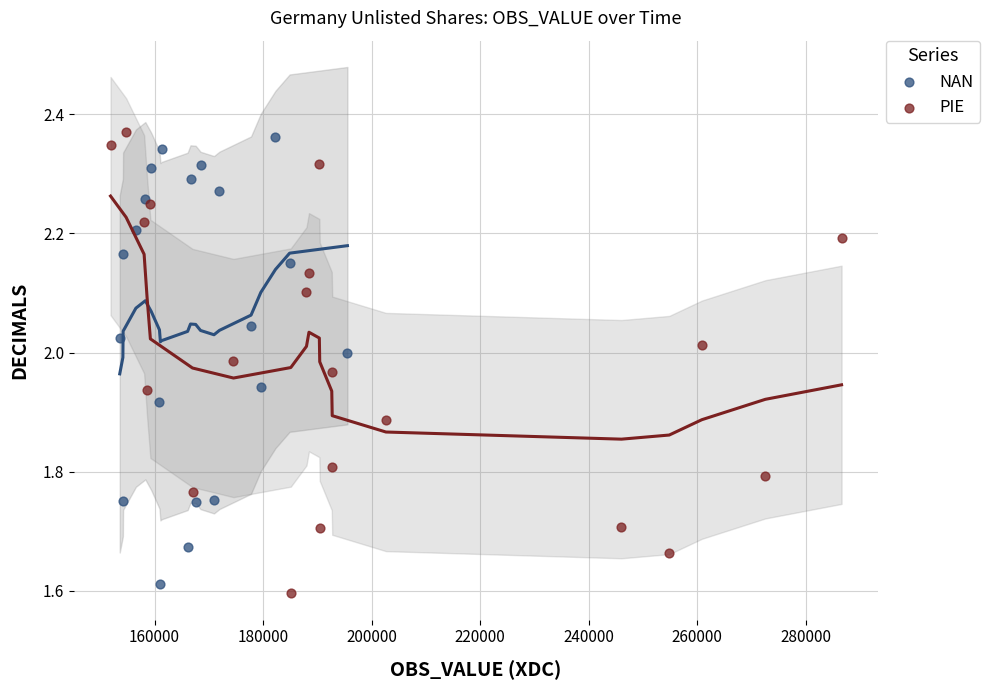

Which series has the widest spread of Y values?

PIE